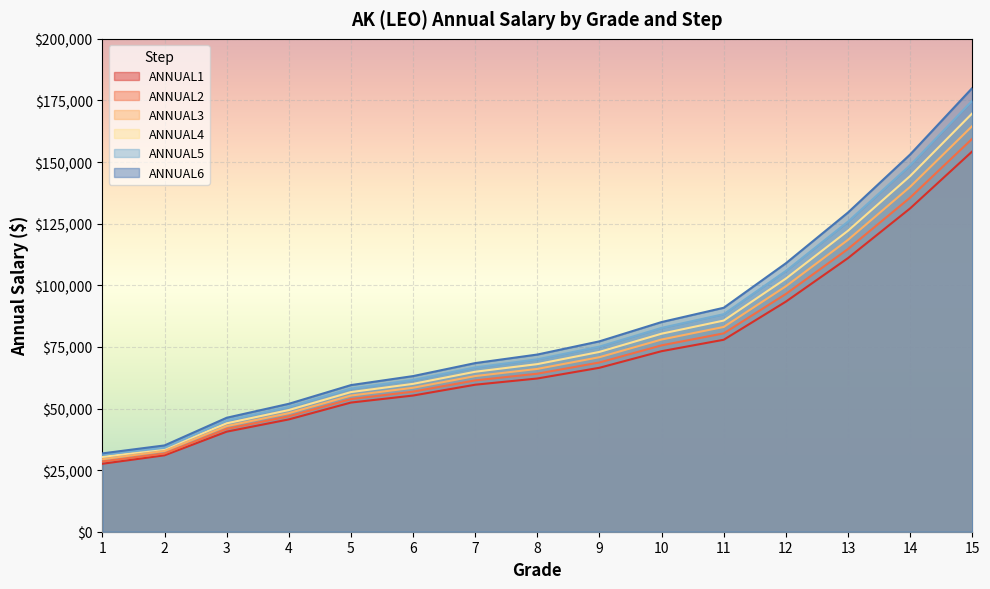

Count the number of data series in this chart.

6